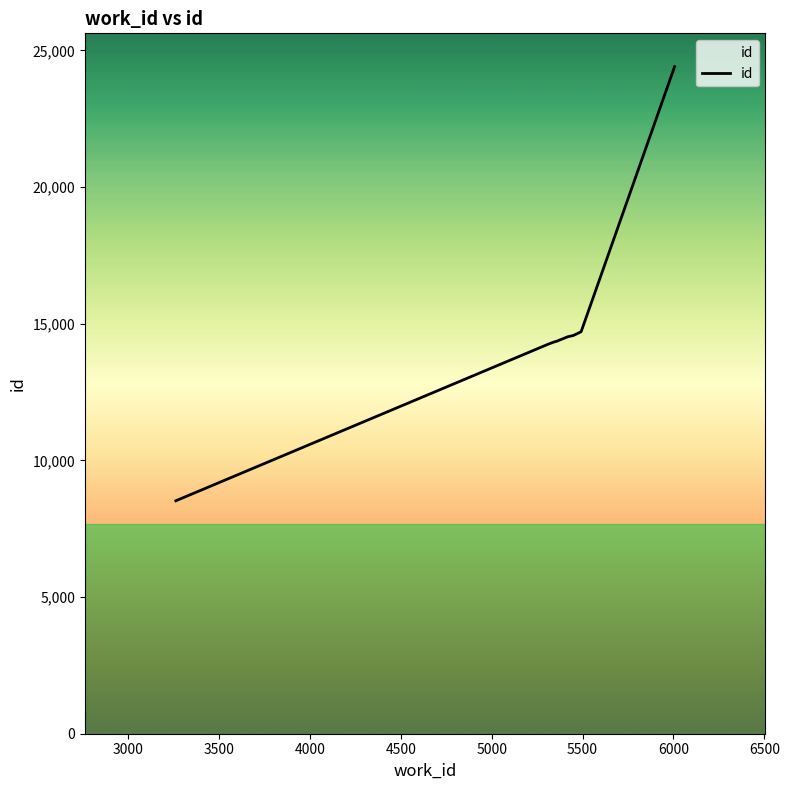

What is the greatest value displayed?

24401